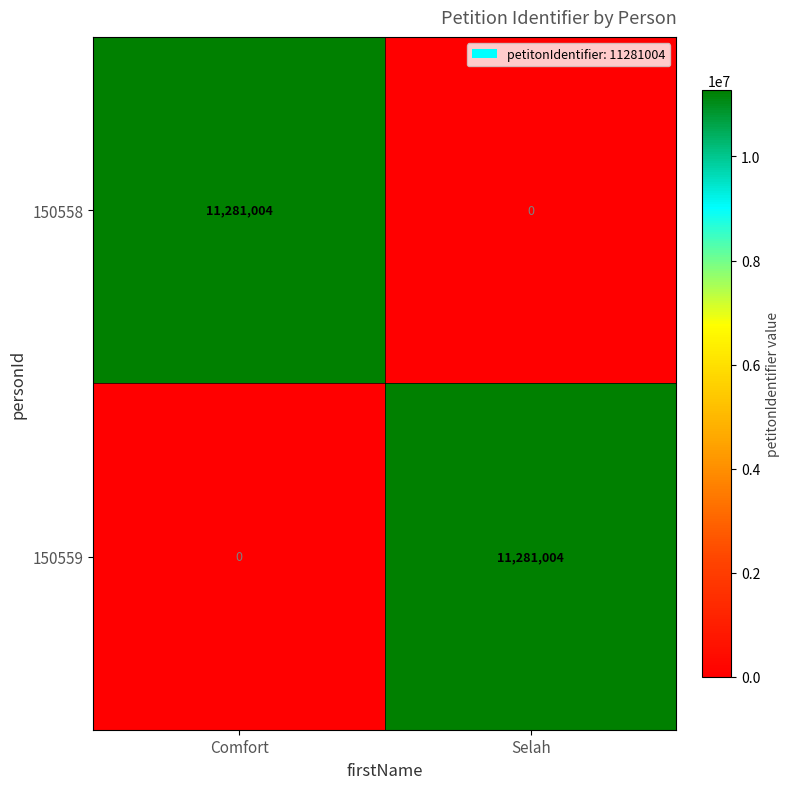

At Comfort, list the series in order from largest to smallest.

150558, 150559